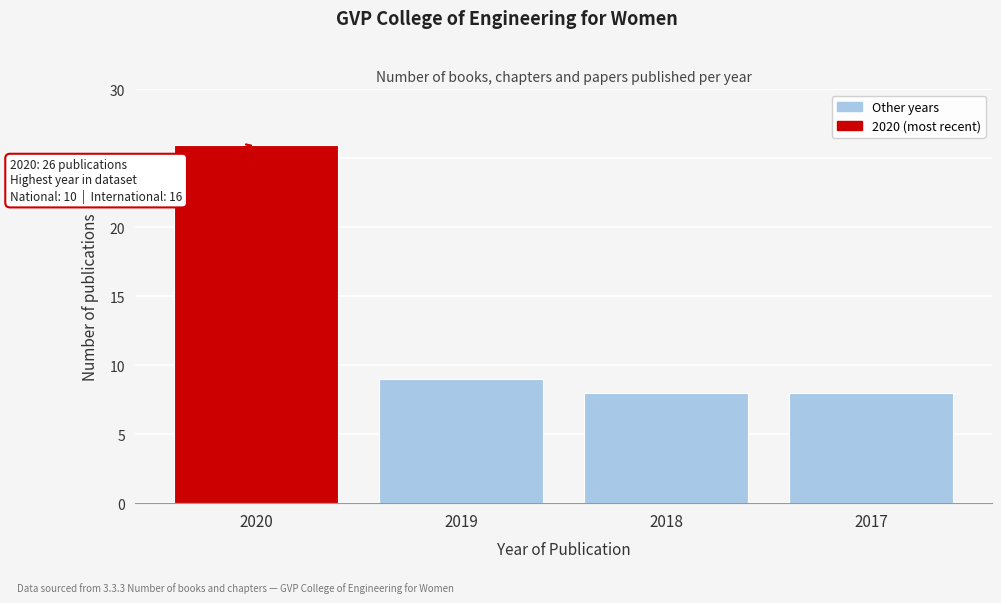

Reading right to left, transcribe all the data shown in this chart.

2017=8	2018=8	2019=9	2020=26